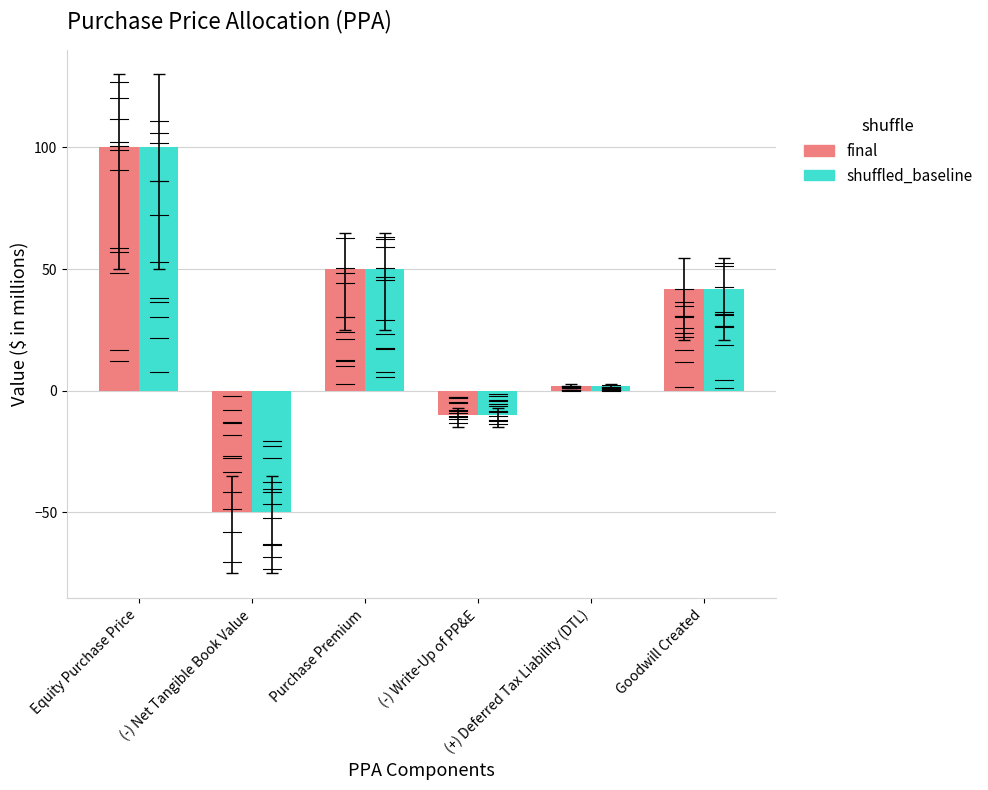

What is the difference between the second highest and minimum values in the shuffled_baseline series?

100